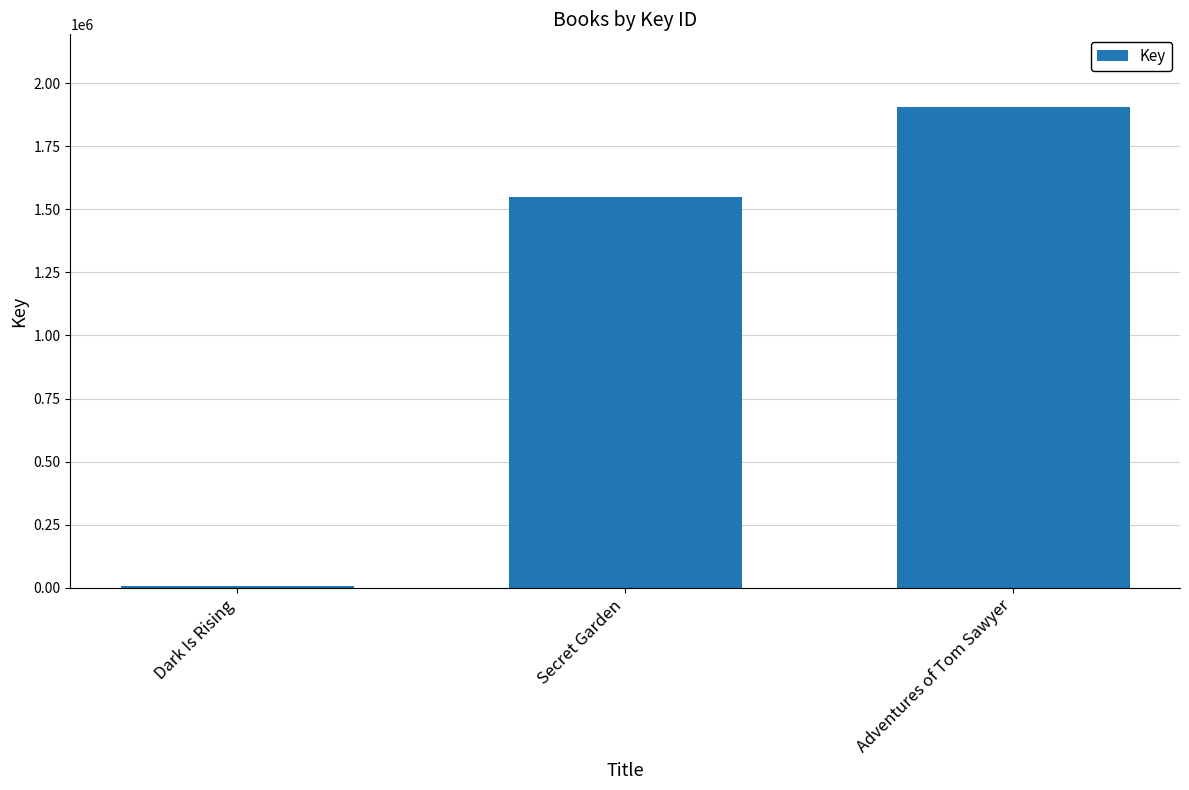

Reading left to right, list all the values displayed in this chart.

6248	1548472	1907535